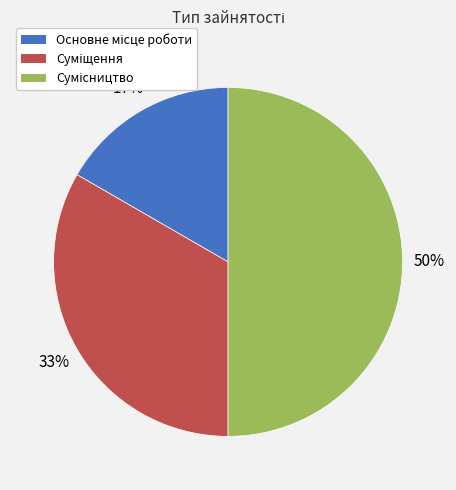

To the nearest percent, what is the average slice percentage?

33%